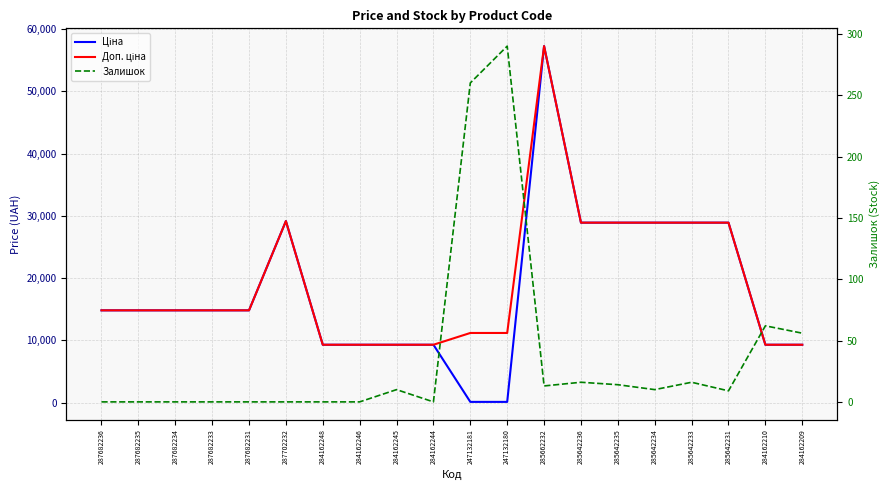

Is it true that Залишок equals 0.0 at 287682235?

True